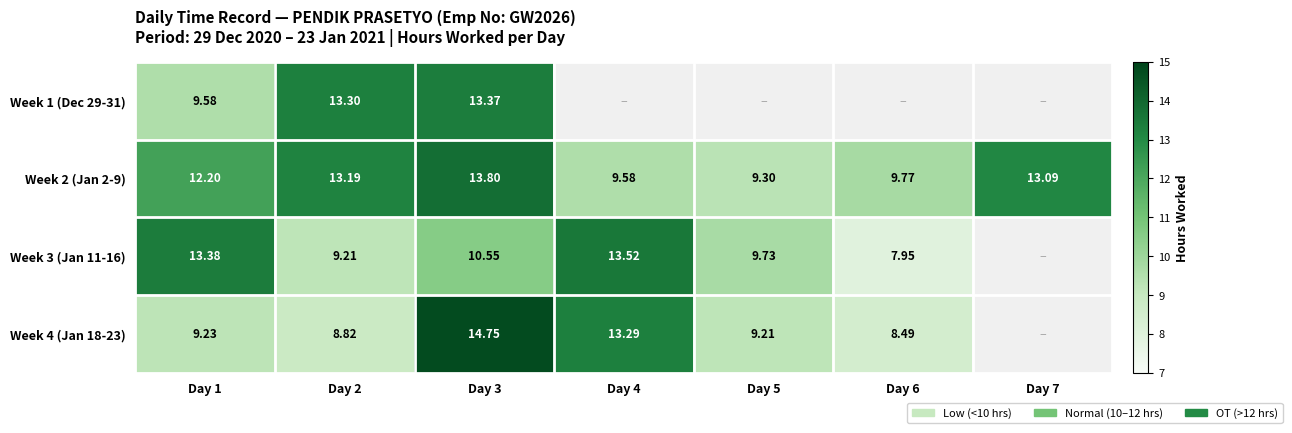

Is it true that Week 3 (Jan 11-16) equals 13.5 at Day 5?

False